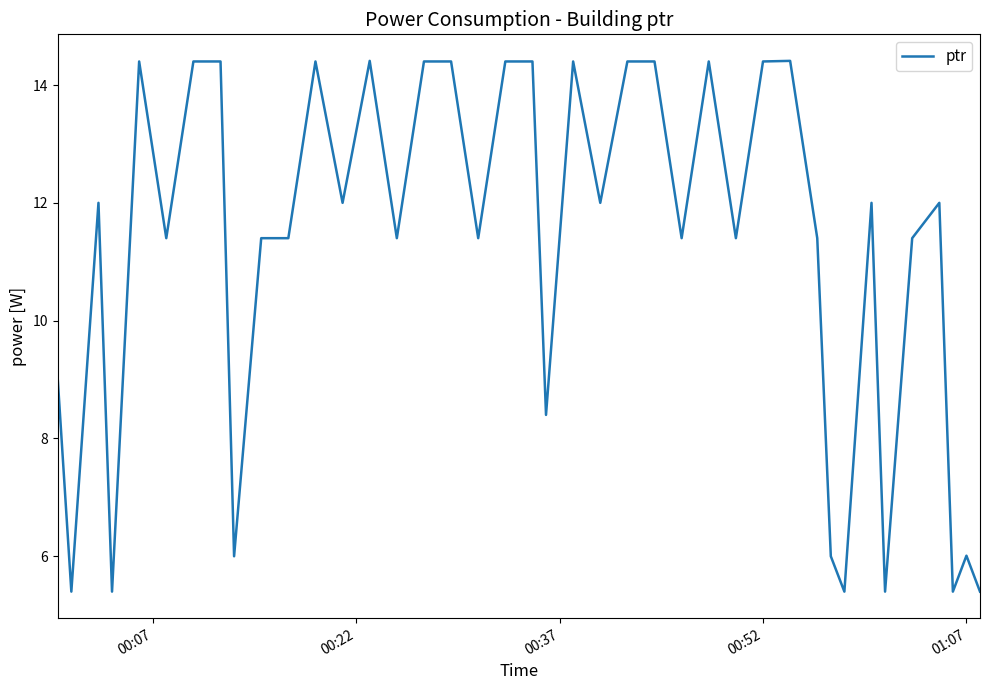

What is the difference between the maximum and minimum values?

9.0